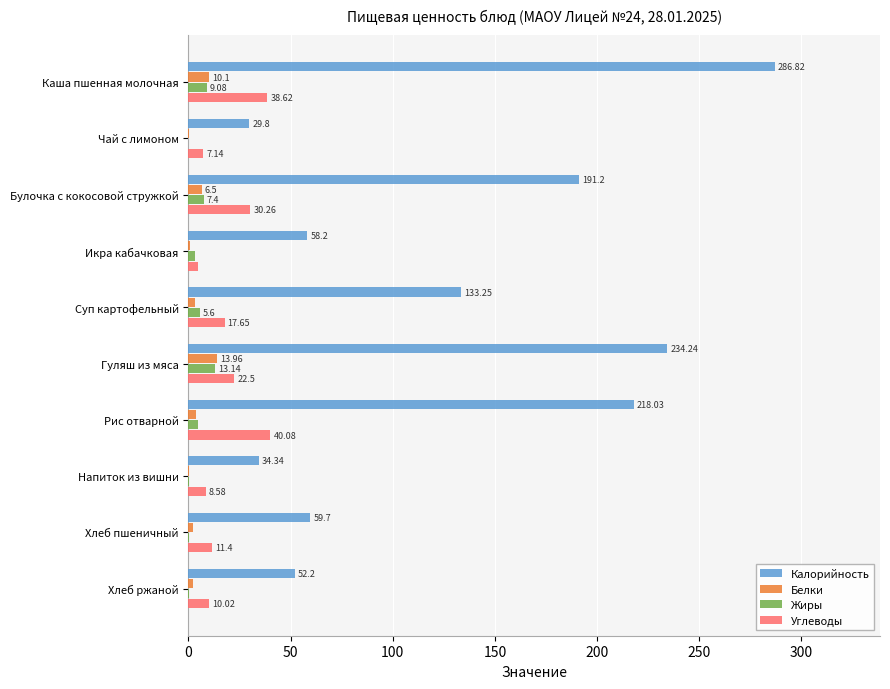

What is the total value across all series at Чай с лимоном?

37.2